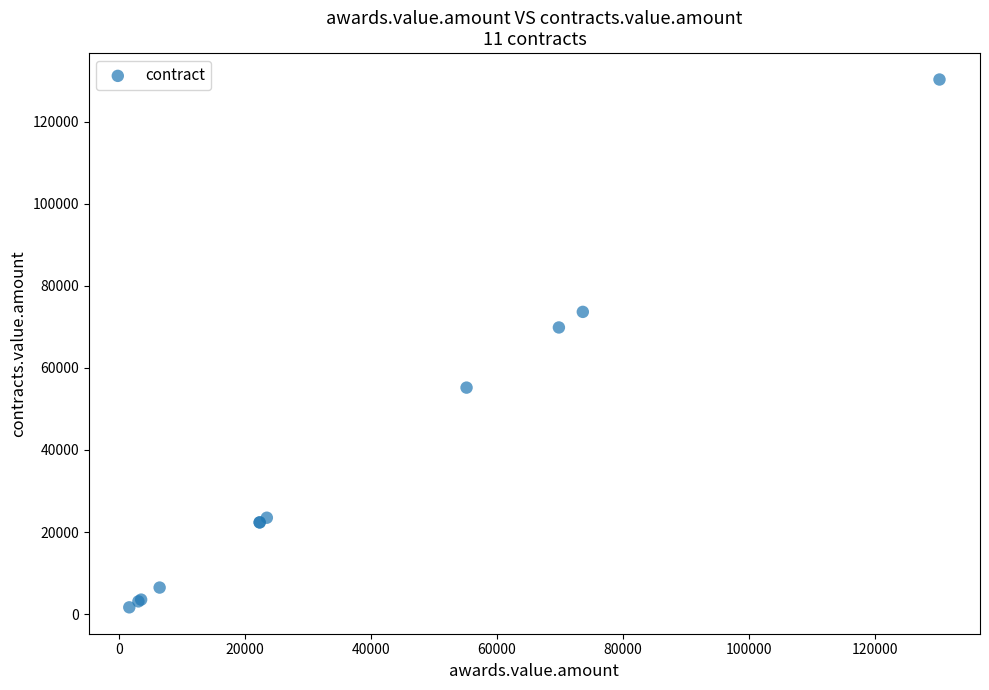

What Y value in the scatter plot is closest to 65970?

69862.0